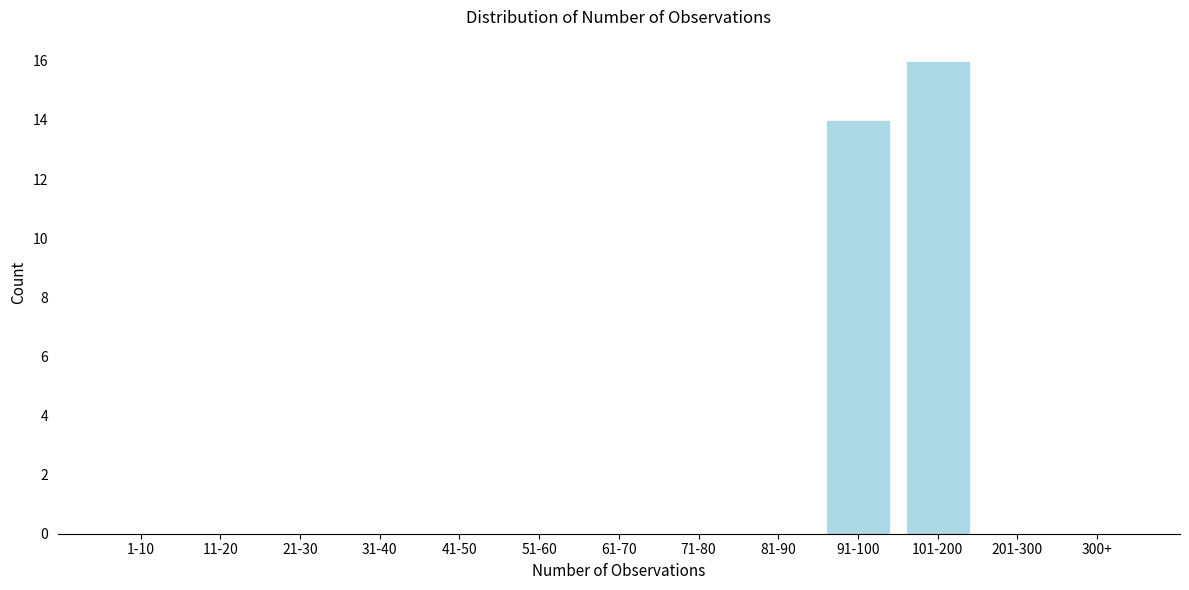

Reading left to right, what are all the values shown in this chart?

1-10=0	11-20=0	21-30=0	31-40=0	41-50=0	51-60=0	61-70=0	71-80=0	81-90=0	91-100=14	101-200=16	201-300=0	300+=0